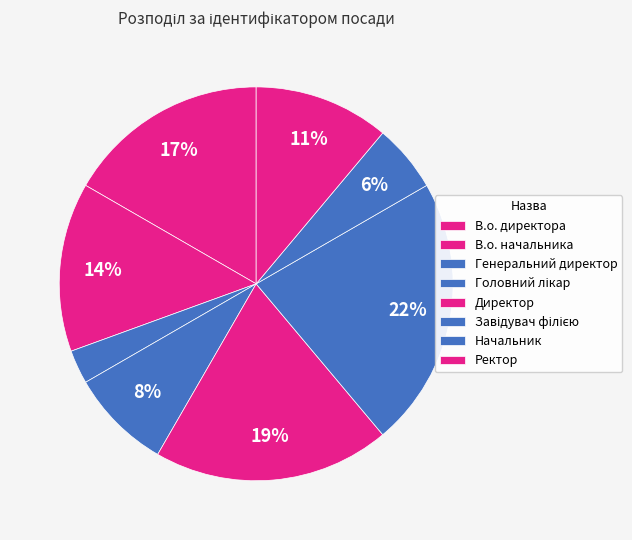

What is the largest slice in the pie chart?

Завідувач філією